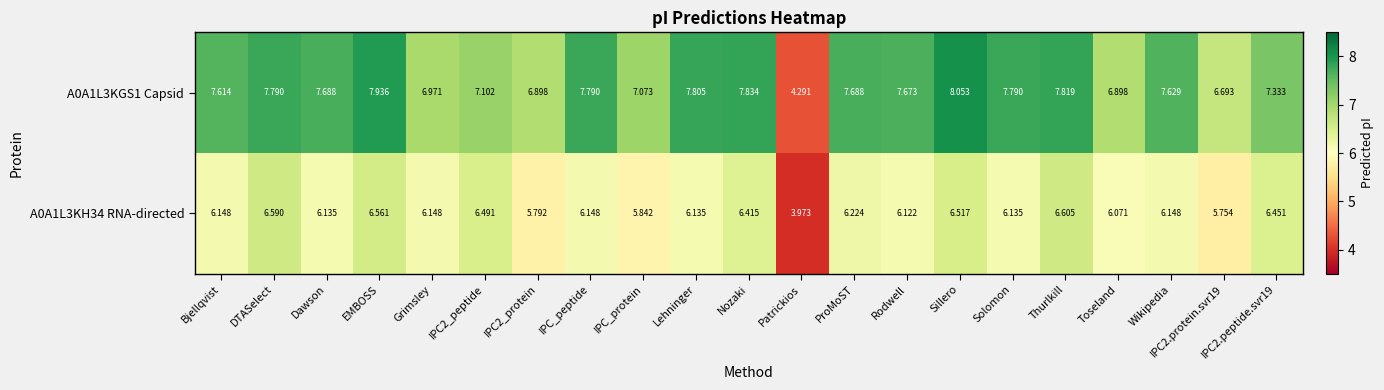

Which category has the lowest value across all series?

Patrickios